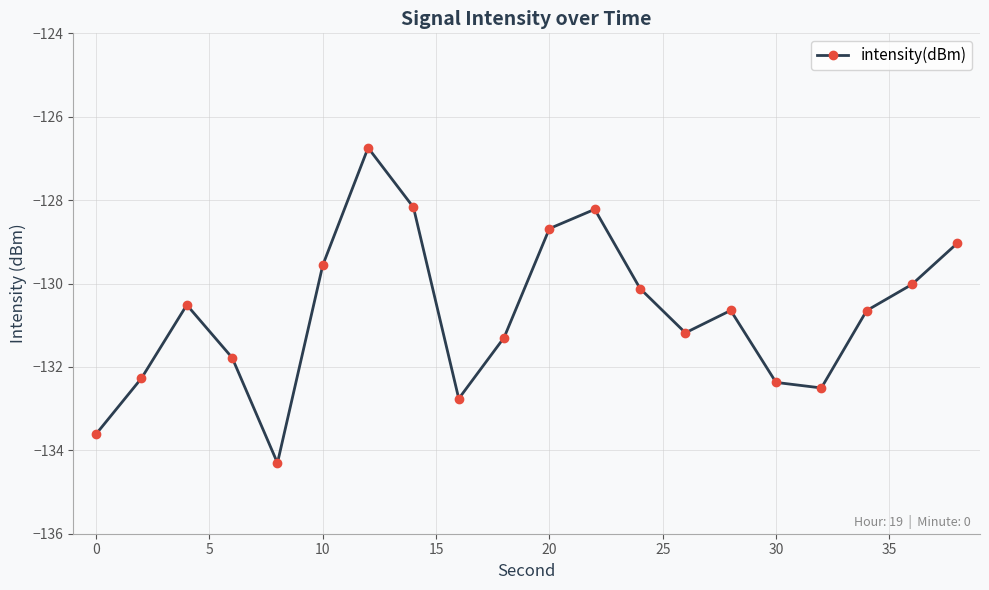

Does the chart display data point markers on the line(s)?

Yes